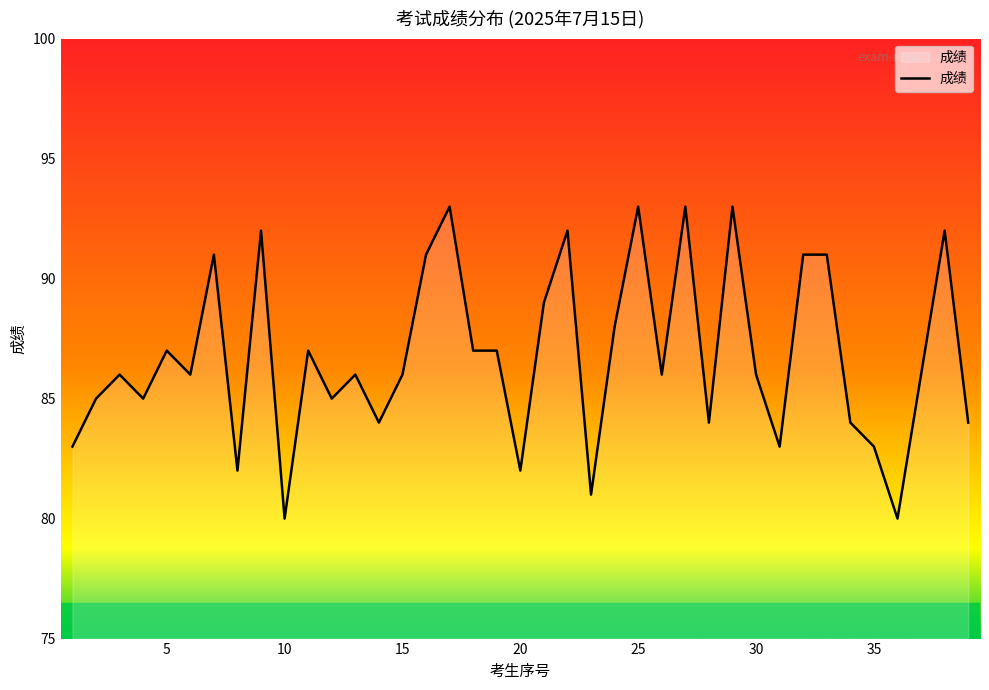

What is the minimum value shown in the chart?

80